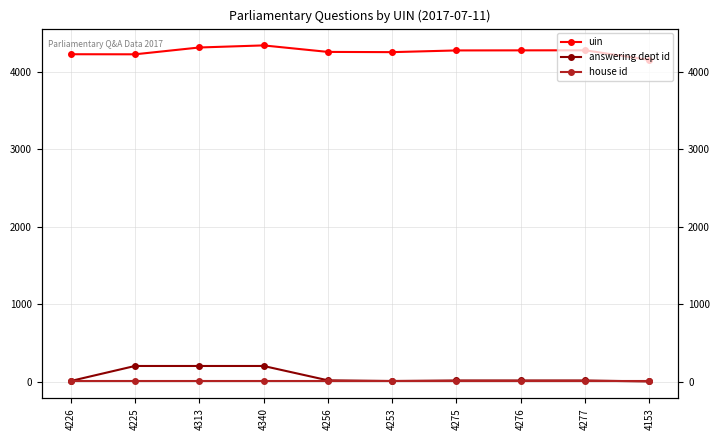

Where does the uin series first go above 4275?

4313